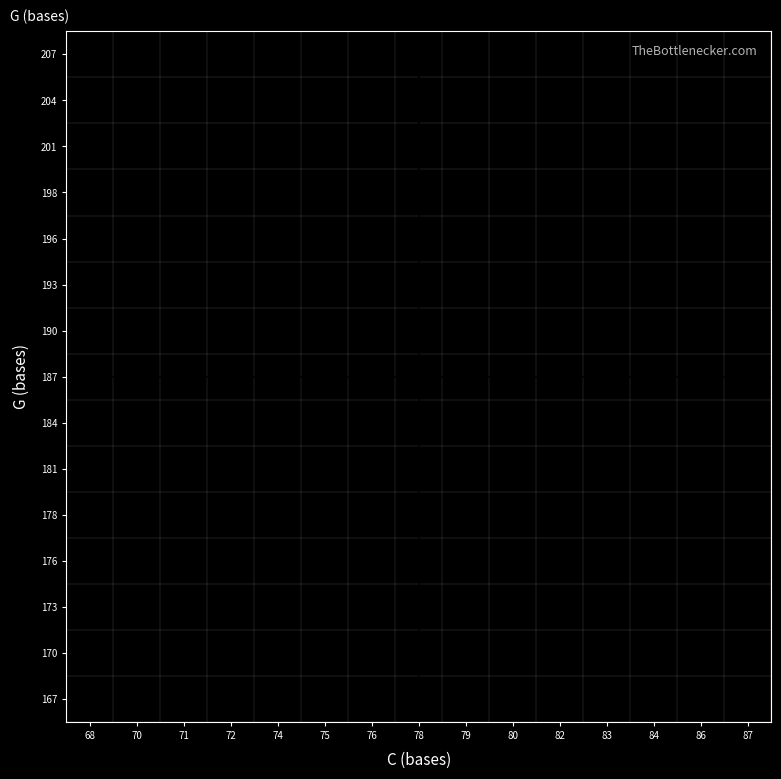

Is it true that 207 equals 13.8 at 82?

False